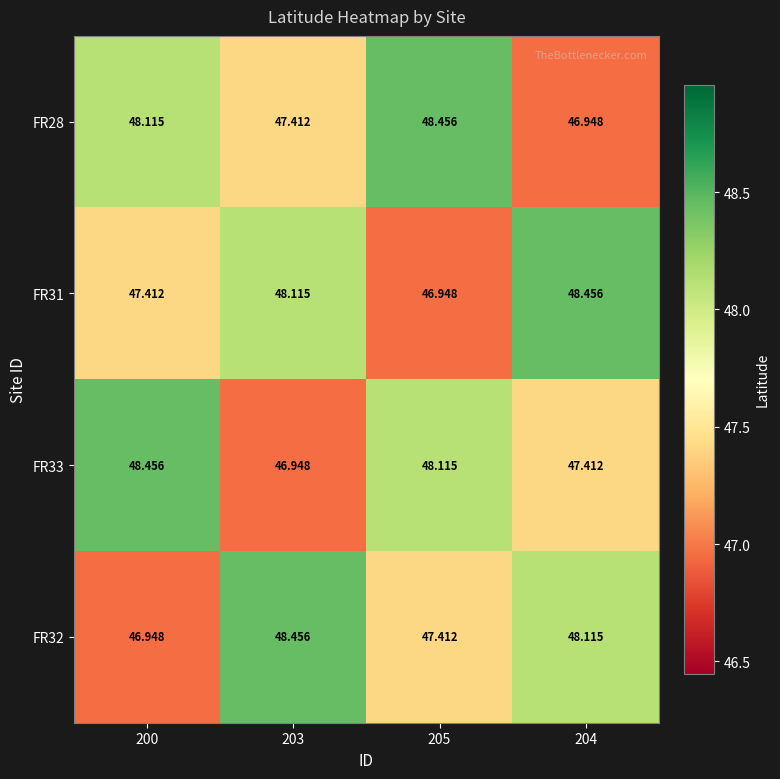

How many data points in FR28 are less than 48?

2